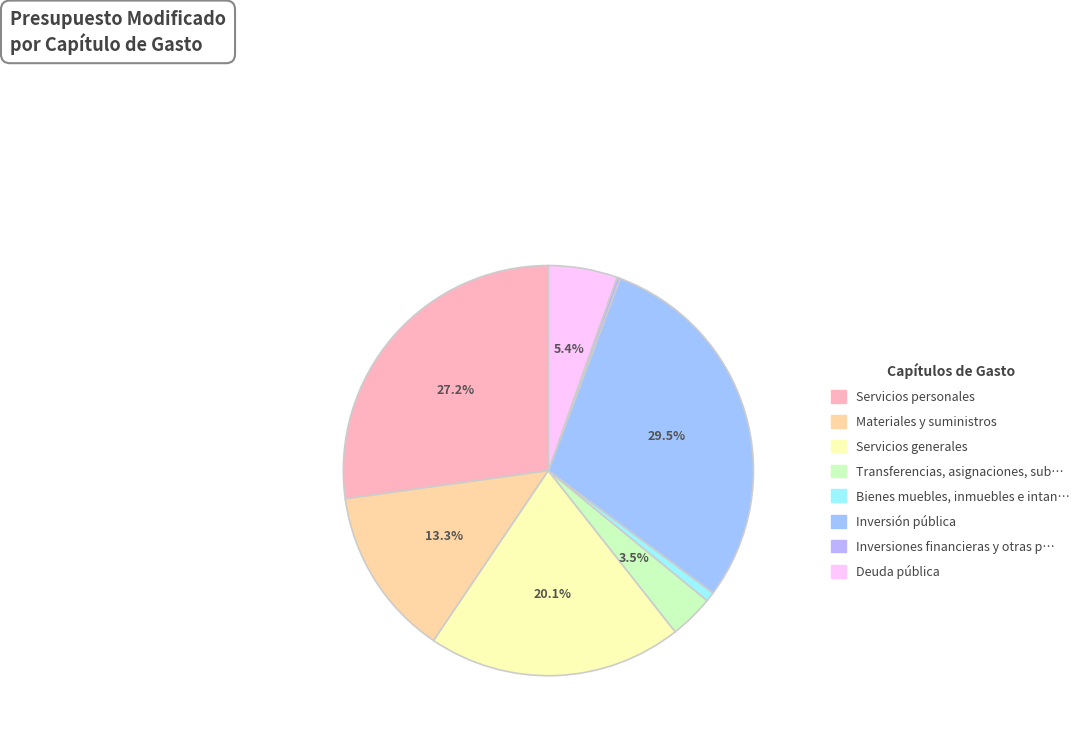

Is there a majority slice in this chart?

No